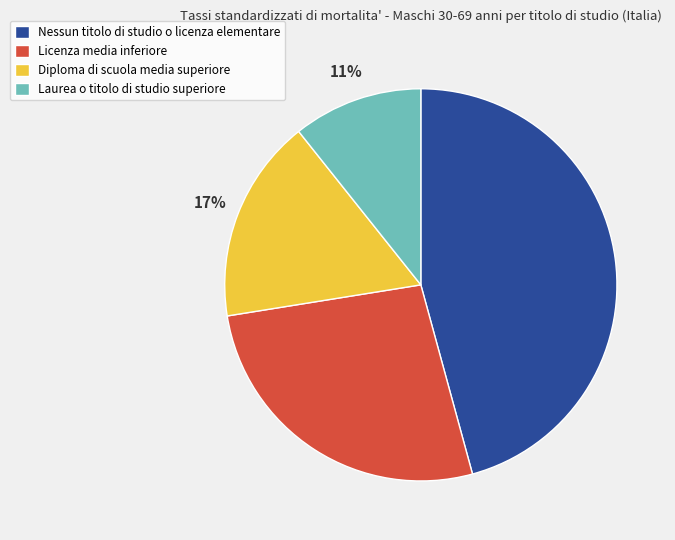

How many segments does this pie chart have?

4